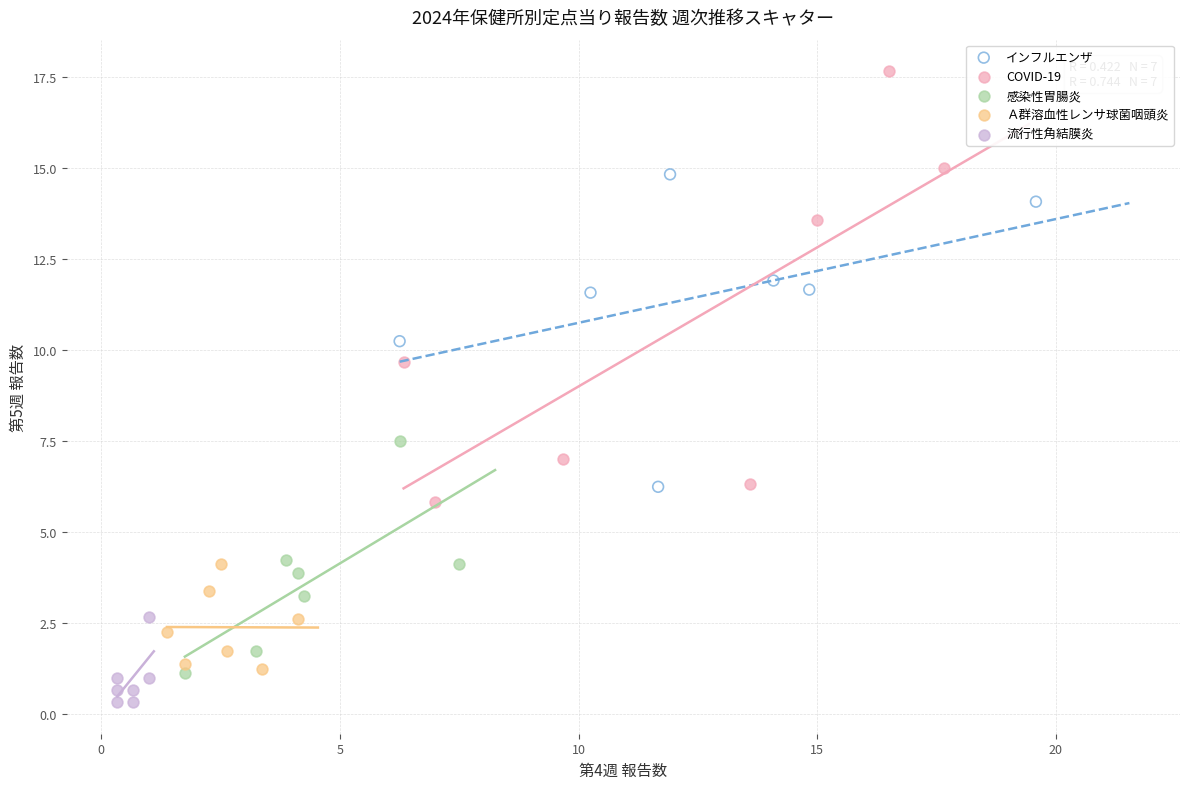

Which series reaches the minimum Y coordinate?

流行性角結膜炎